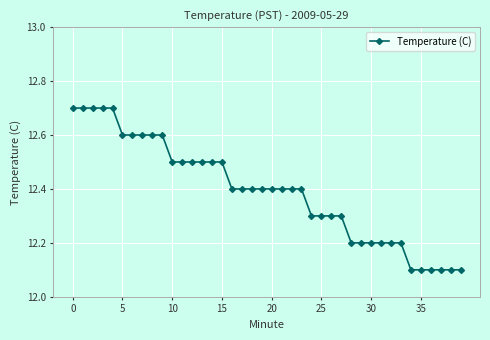

Count the values in the range 12 to 13.

40